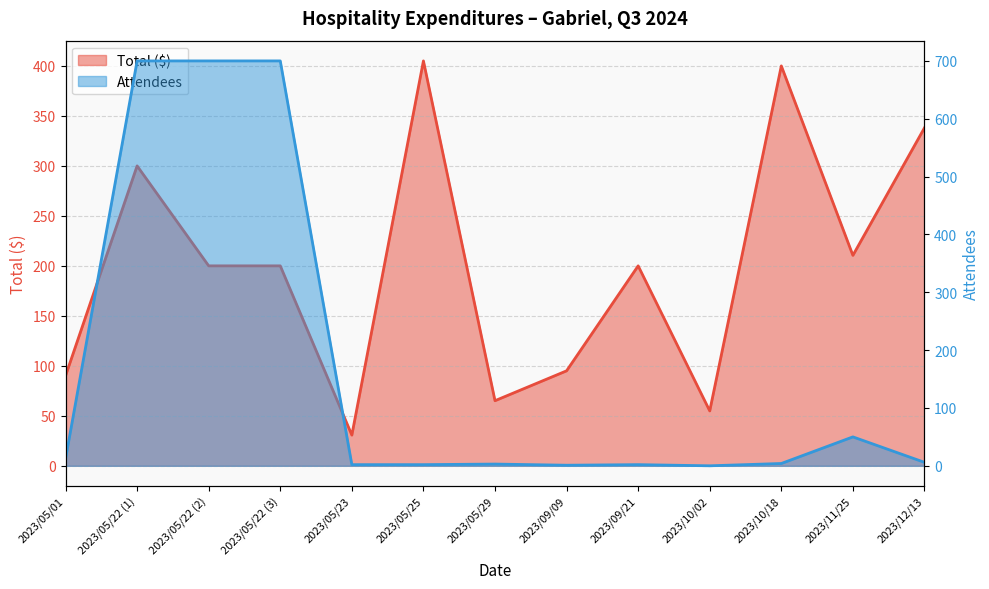

Reading left to right, transcribe all the data shown in this chart.

Total ($): 90.0	300.0	200.0	200.0	30.7	405.0	65.1	95.0	200.0	54.9	400.0	210.5	338.1
Attendees: 12.0	700.0	700.0	700.0	2.0	2.0	3.0	1.0	2.0	0.0	4.0	50.0	6.0